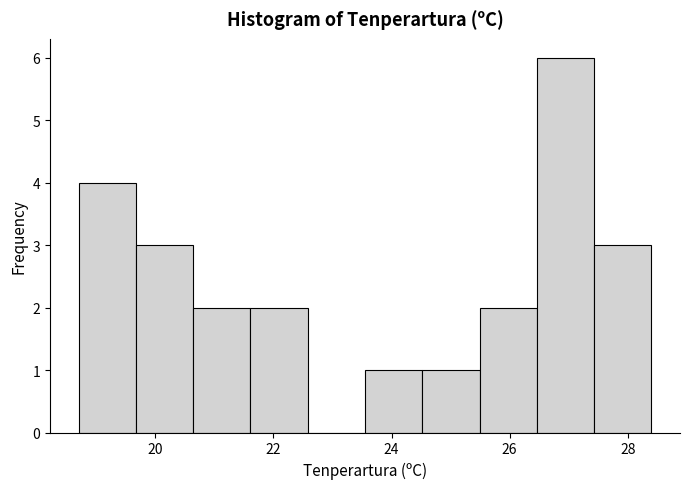

Reading left to right, transcribe this chart: for each bar, give the range it covers on the x-axis and its height. Neither the bar edges nor the heights are printed on the chart, so give them approximately, as read against the axes.

18.8 to 19.6: 4
19.6 to 20.6: 3
20.6 to 21.6: 2
21.6 to 22.6: 2
22.6 to 23.6: 0
23.6 to 24.6: 1
24.6 to 25.4: 1
25.4 to 26.4: 2
26.4 to 27.4: 6
27.4 to 28.4: 3